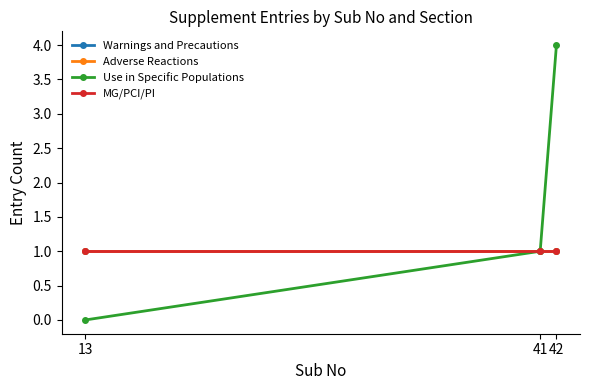

True or false: MG/PCI/PI has a value of 1 at 42.

True